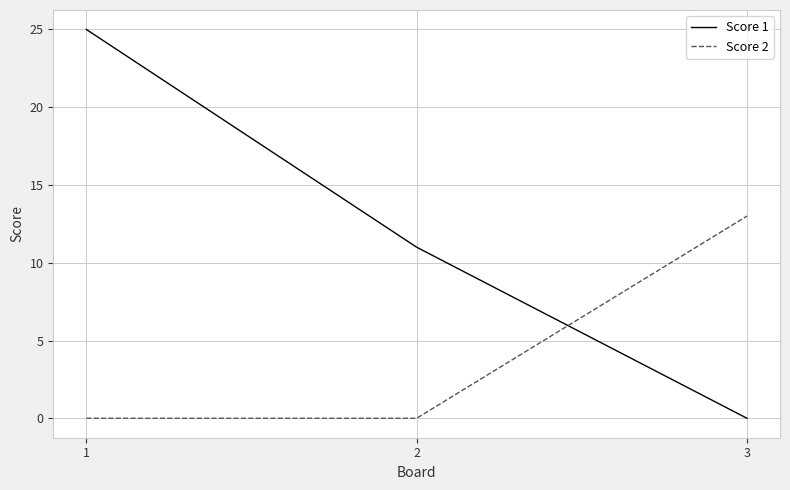

List the series in order of their overall mean, highest first.

Score 1, Score 2